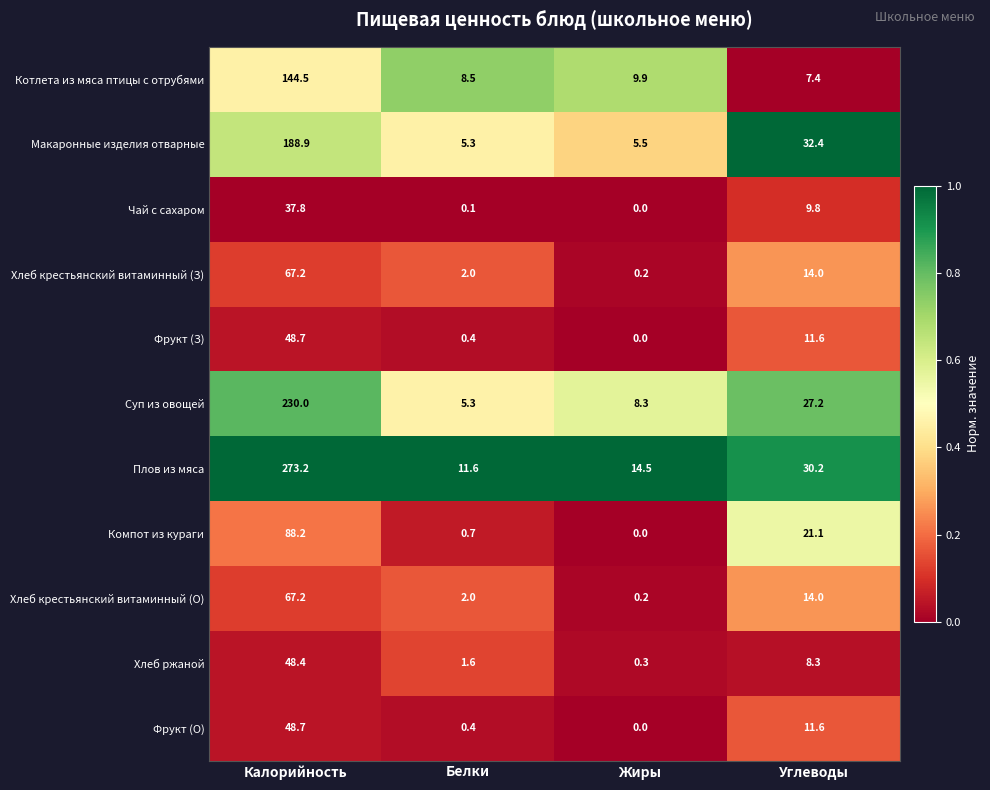

Is it true that Хлеб крестьянский витаминный (З) equals 67.2 at Калорийность?

True